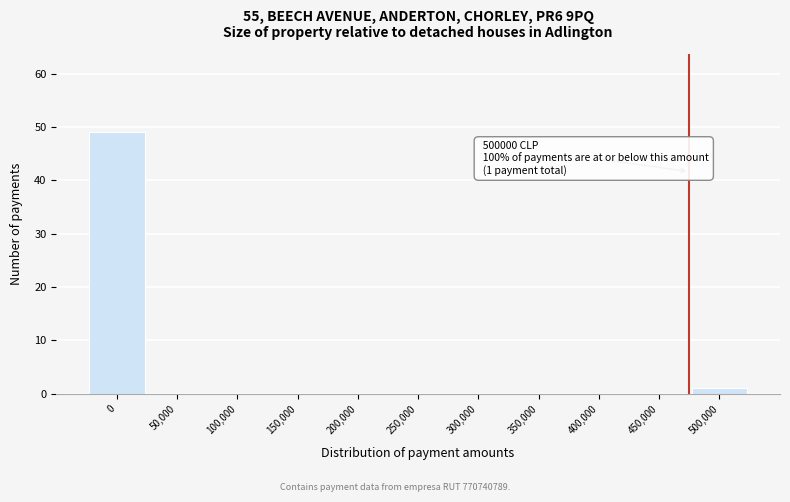

Reading left to right, what are all the values shown in this chart?

0=49	50,000=0	100,000=0	150,000=0	200,000=0	250,000=0	300,000=0	350,000=0	400,000=0	450,000=0	500,000=1